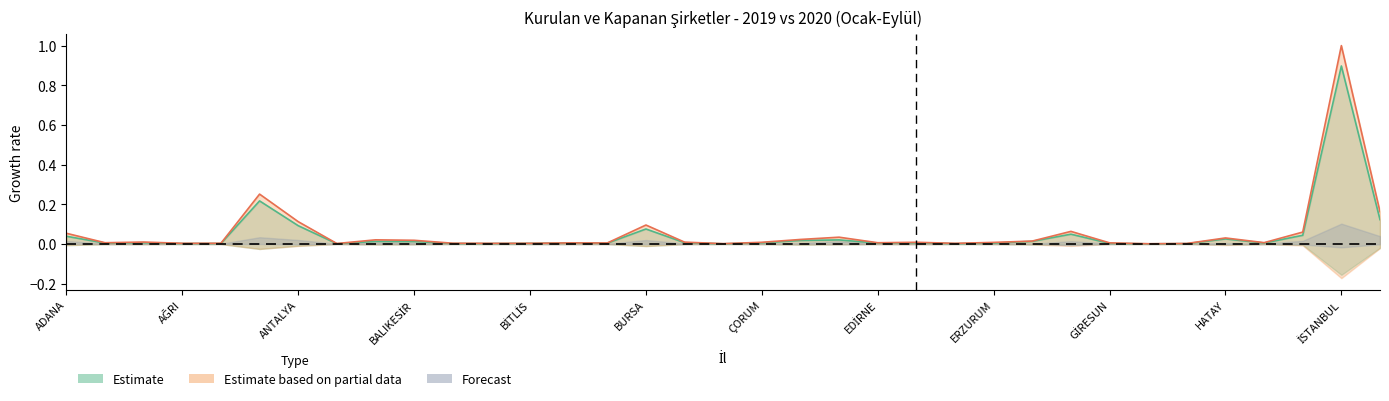

Between DİYARBAKIR and AFYON, which is larger?

DİYARBAKIR